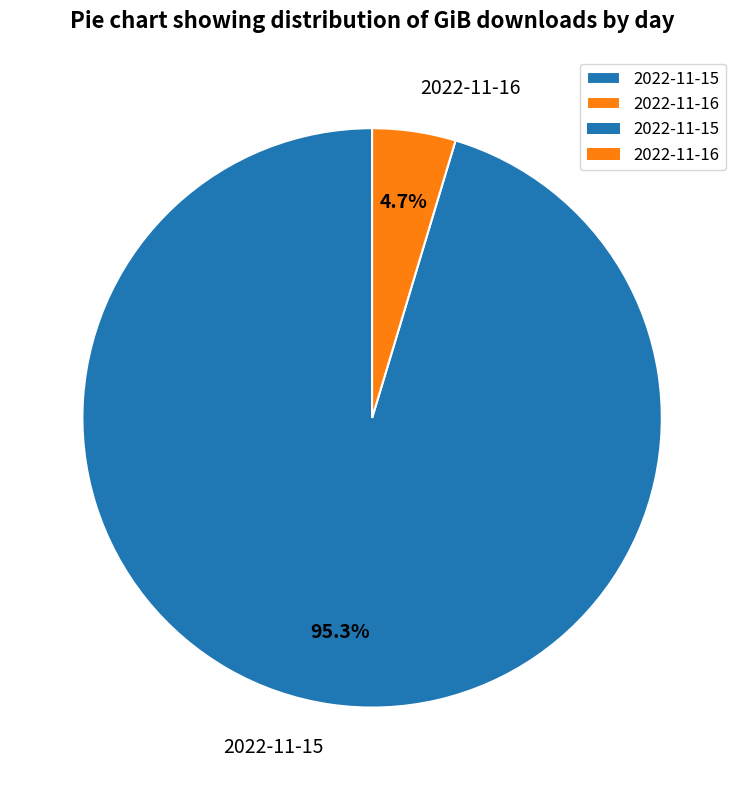

Is there any slice that represents more than half of the pie?

Yes